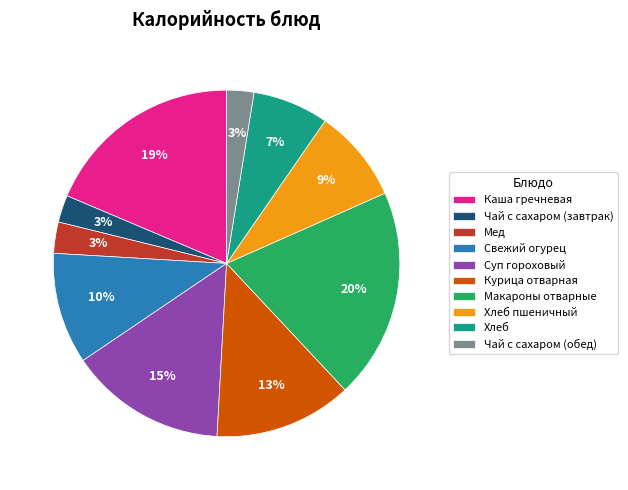

Is the sum of Хлеб and Каша гречневая greater than half?

No